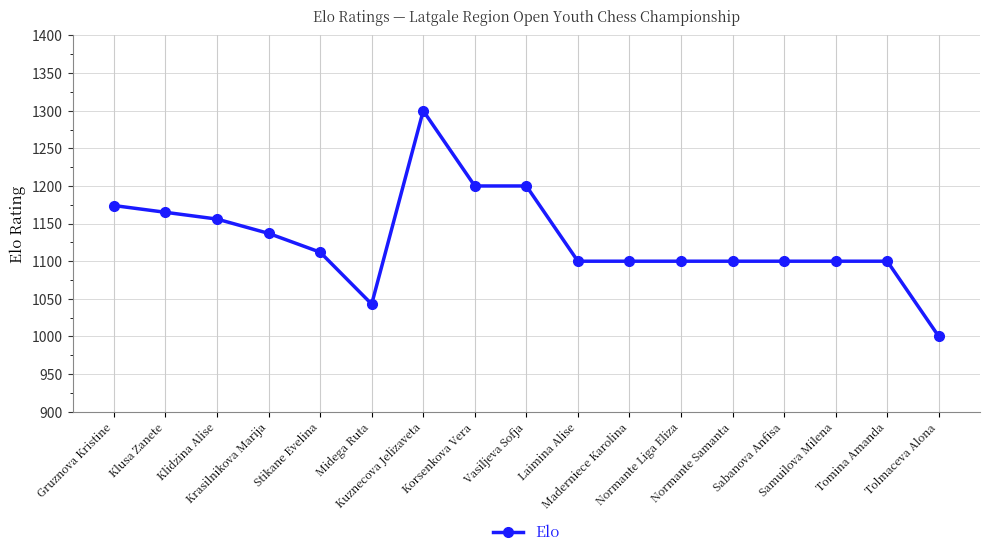

What is the maximum value shown in the chart?

1300